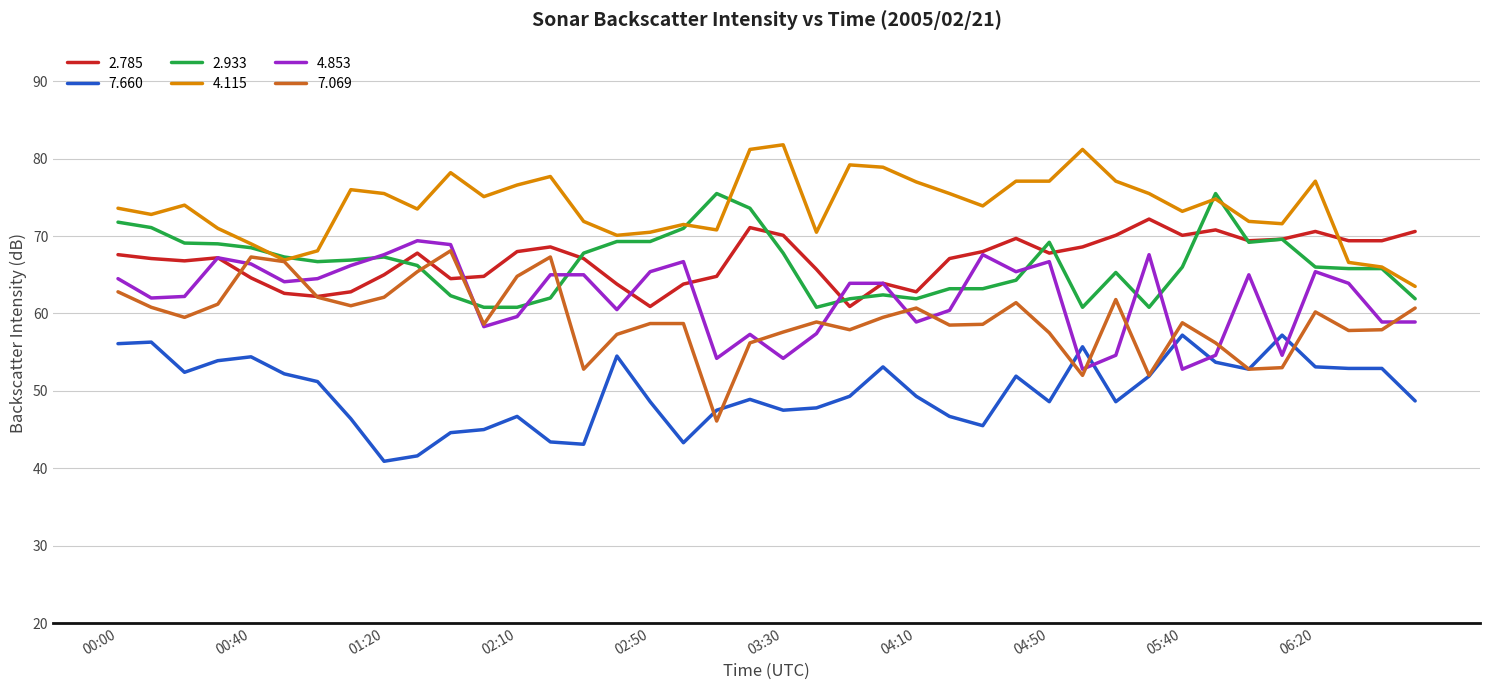

What is the minimum value shown in the chart?

40.9